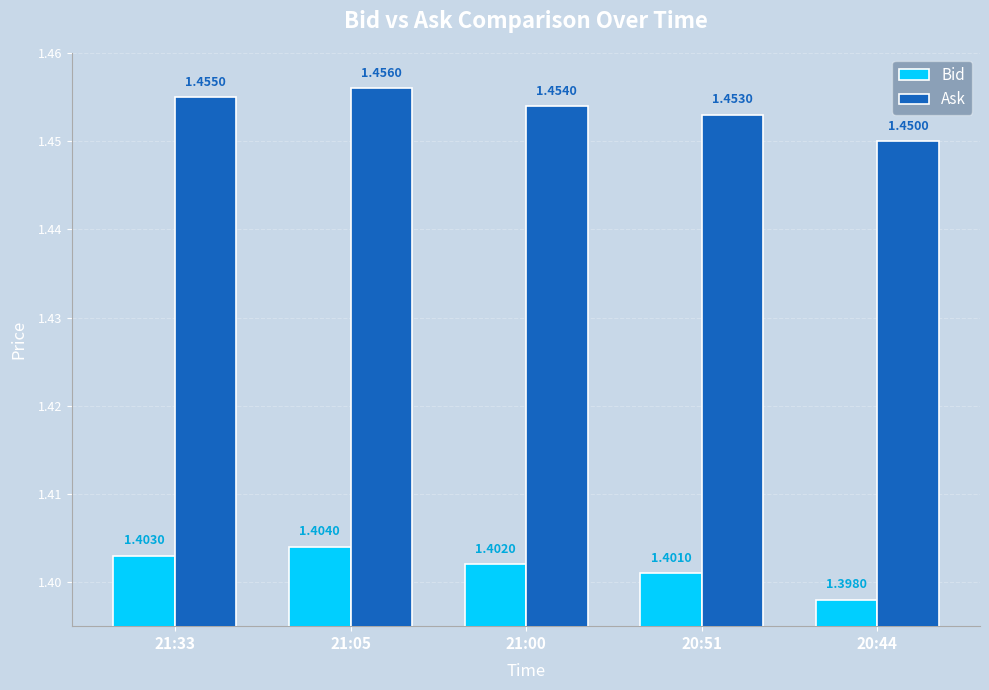

Is it true that Bid equals 1.4 at 21:00?

True